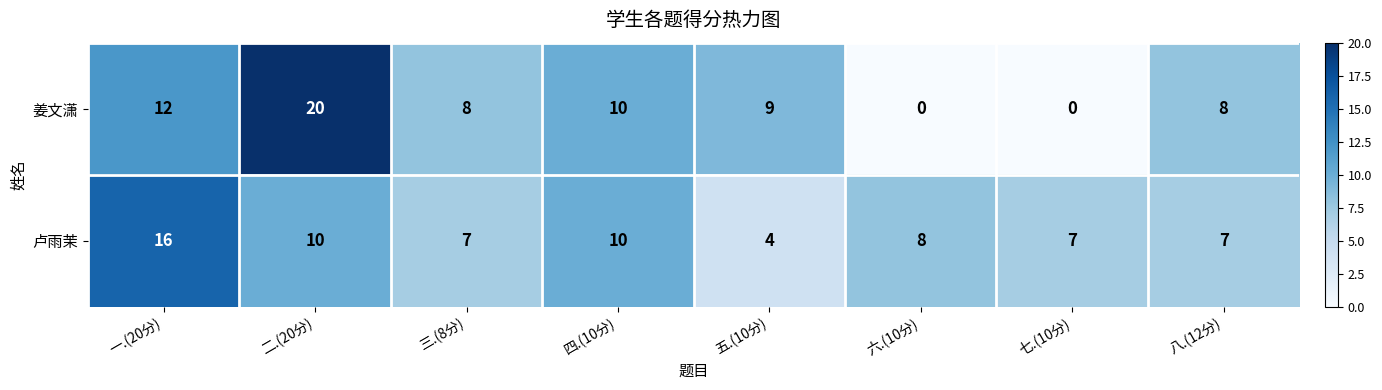

Which label corresponds to the largest value in the chart?

二.(20分)